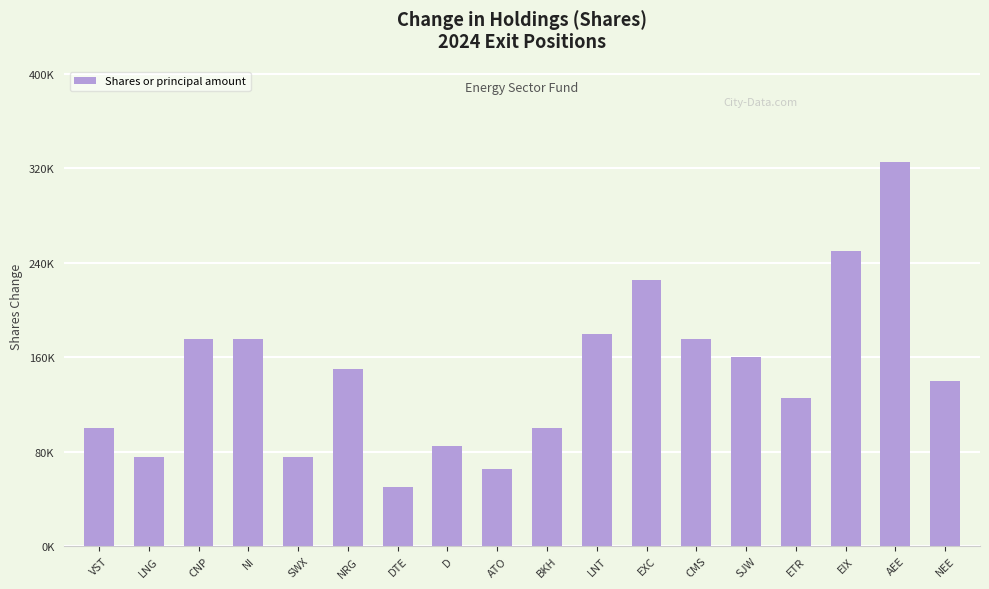

Does the chart contain any negative values?

No